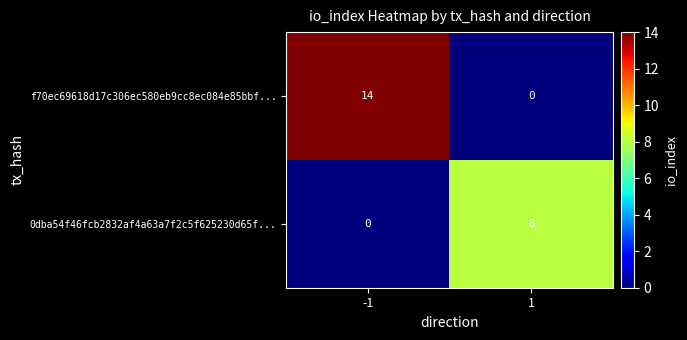

The value of 0dba54f46fcb2832af4a63a7f2c5f625230d65f... at 1 is 12. True or false?

False